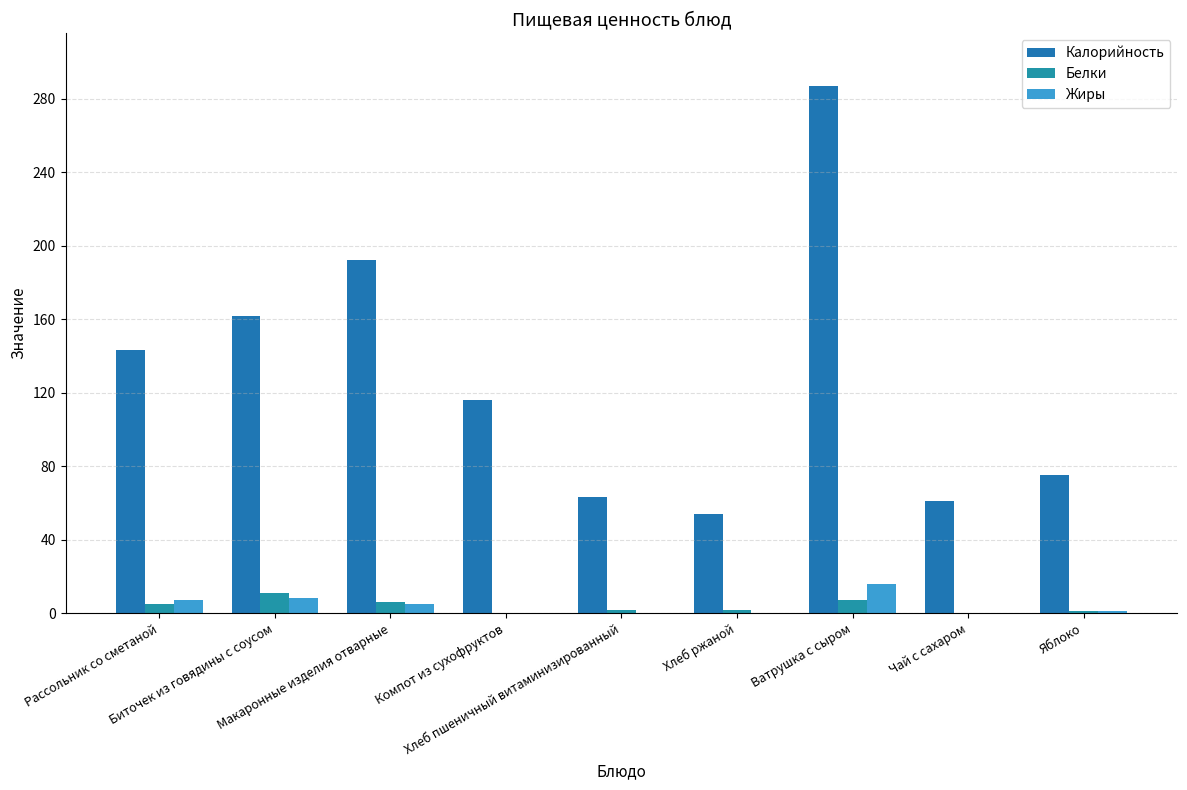

Rank the categories by Жиры value from lowest to highest.

Компот из сухофруктов, Хлеб пшеничный витаминизированный, Хлеб ржаной, Чай с сахаром, Яблоко, Макаронные изделия отварные, Рассольник со сметаной, Биточек из говядины с соусом, Ватрушка с сыром